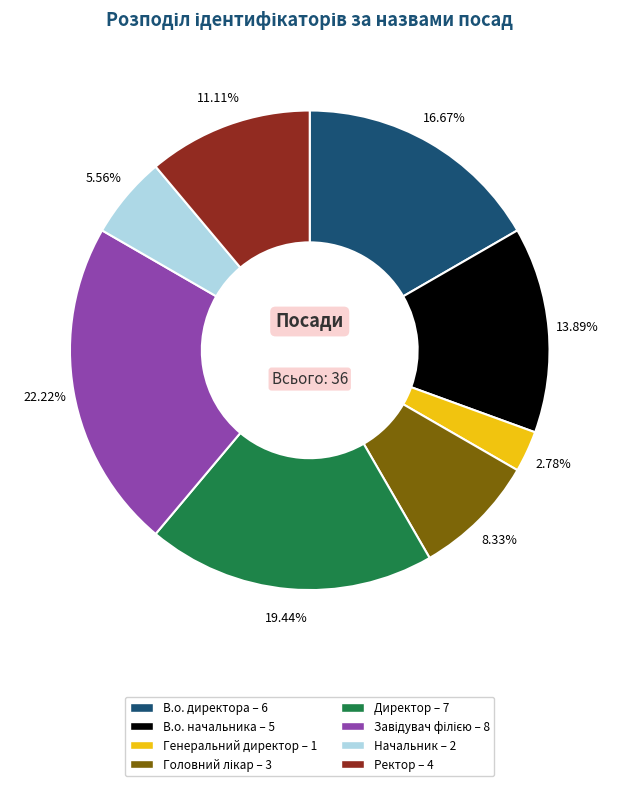

Count the number of slices in the pie.

8